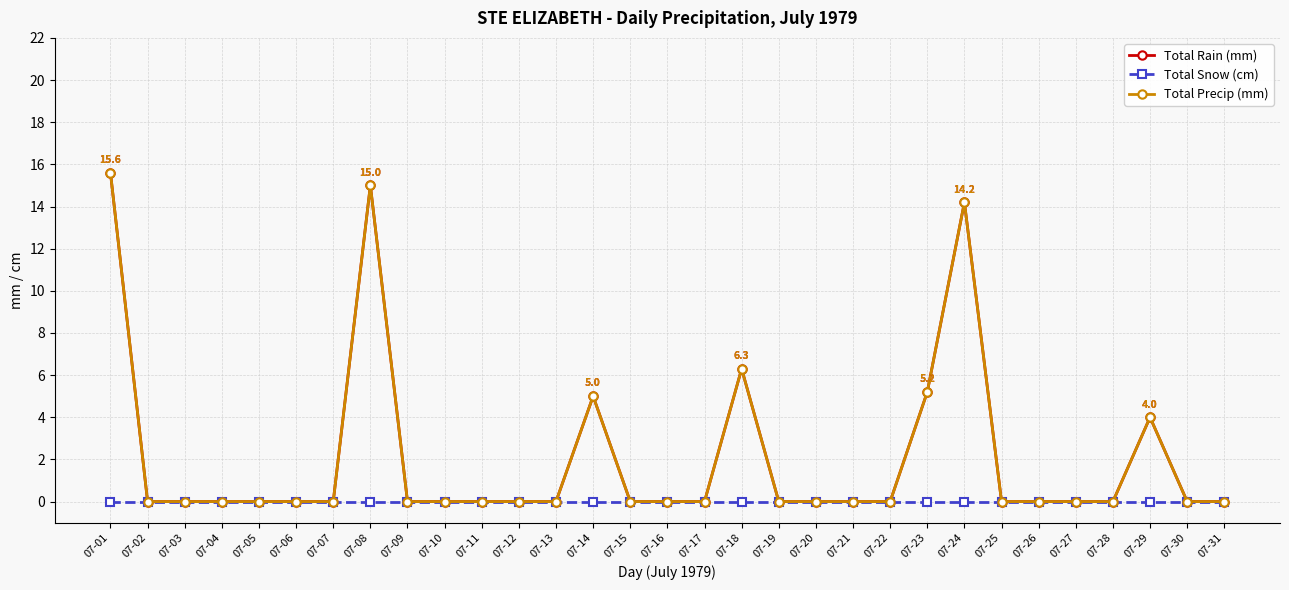

True or false: Total Precip (mm) and Total Rain (mm) cross at least once.

False